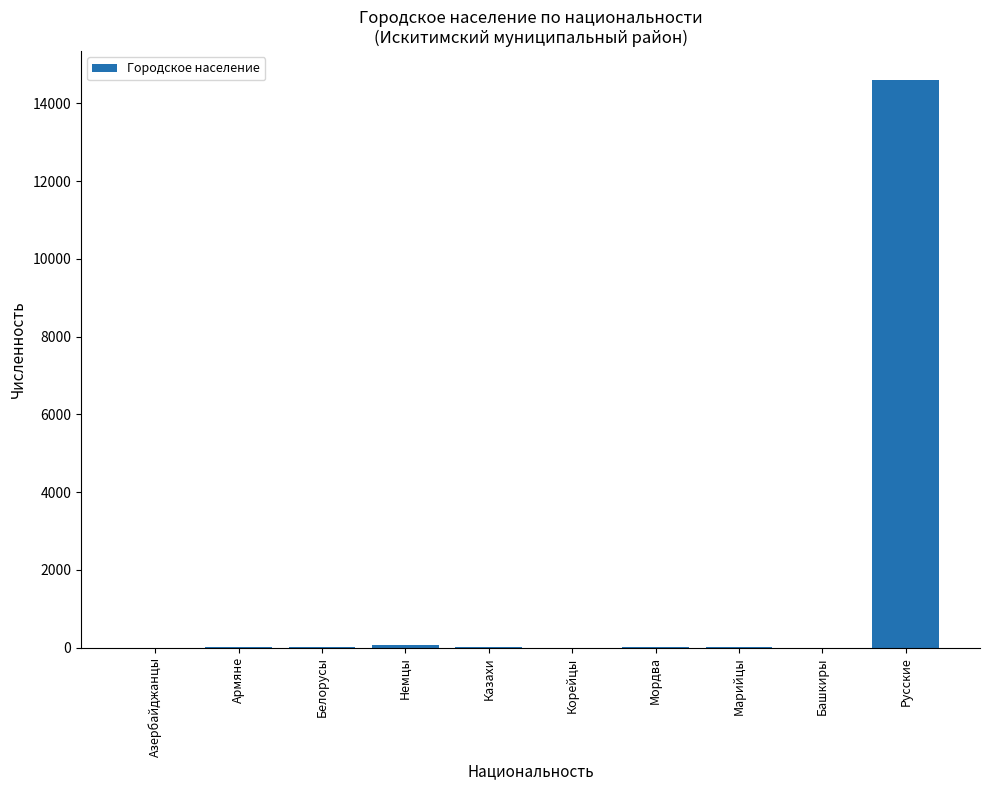

Which category has the highest value across all series?

Русские